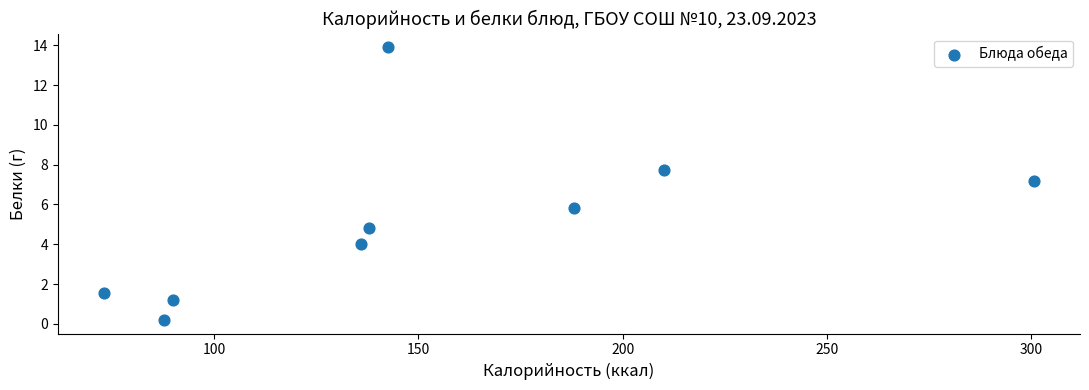

What Y value in the scatter plot is closest to 7?

7.2